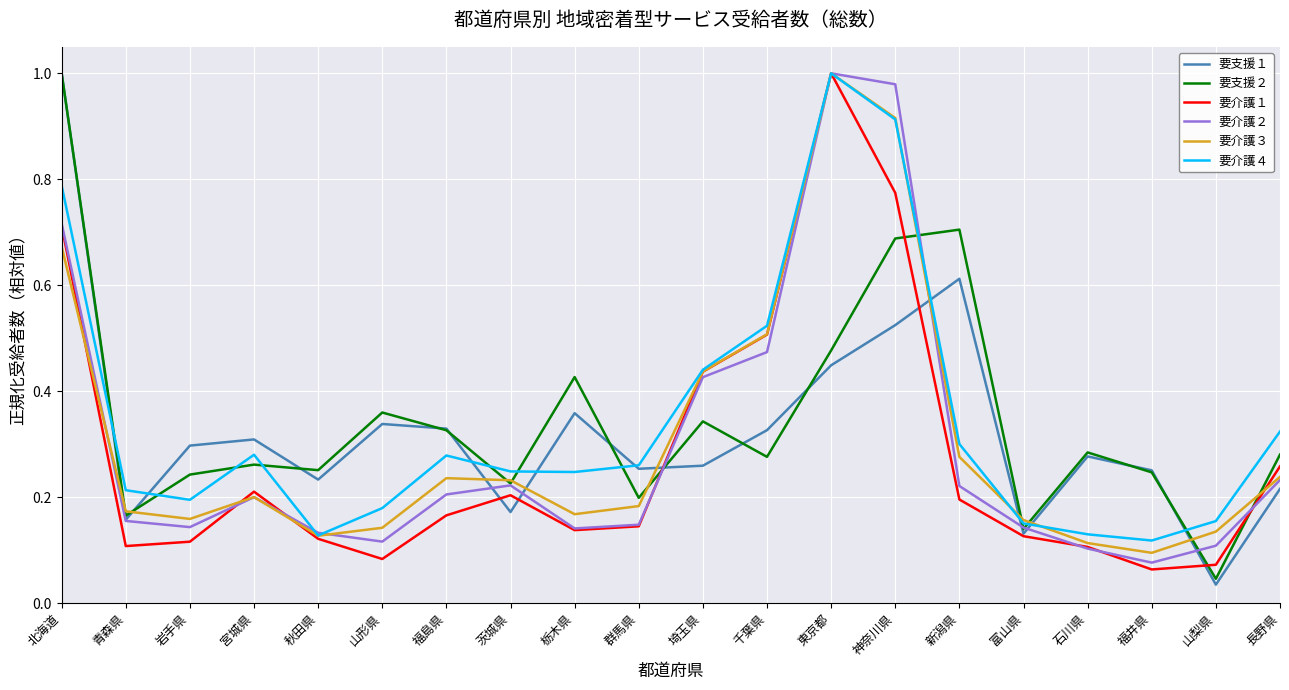

What is the total value across all series at 東京都?

4.9